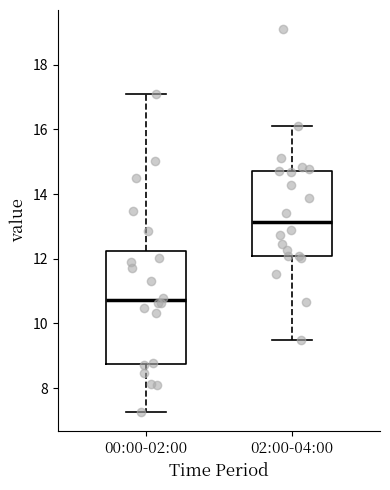

Where does the lower whisker of the box for 00:00-02:00 end on the y-axis? The values are not printed on the chart, so give them approximately, as read against the axis.

7.2